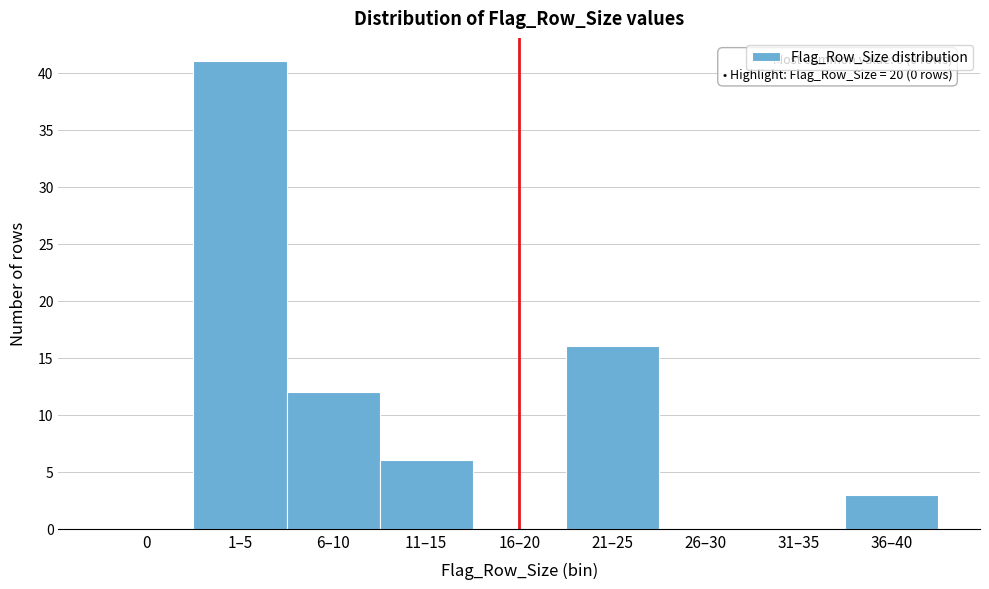

Reading right to left, what are all the values shown in this chart?

36–40=3	31–35=0	26–30=0	21–25=16	16–20=0	11–15=6	6–10=12	1–5=41	0=0